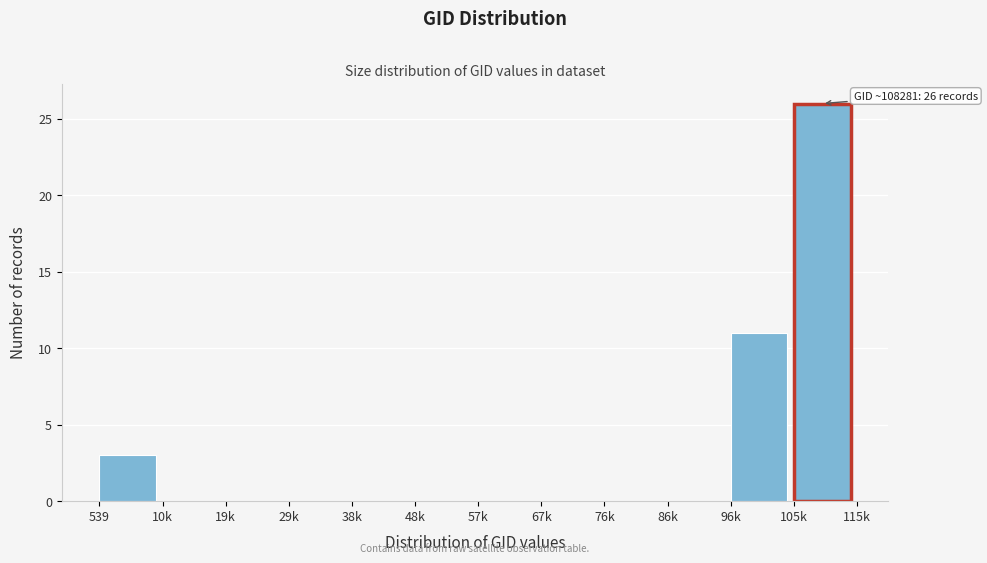

Reading right to left, transcribe all the data shown in this chart.

105k=26	96k=11	86k=0	76k=0	67k=0	57k=0	48k=0	38k=0	29k=0	19k=0	10k=0	539=3